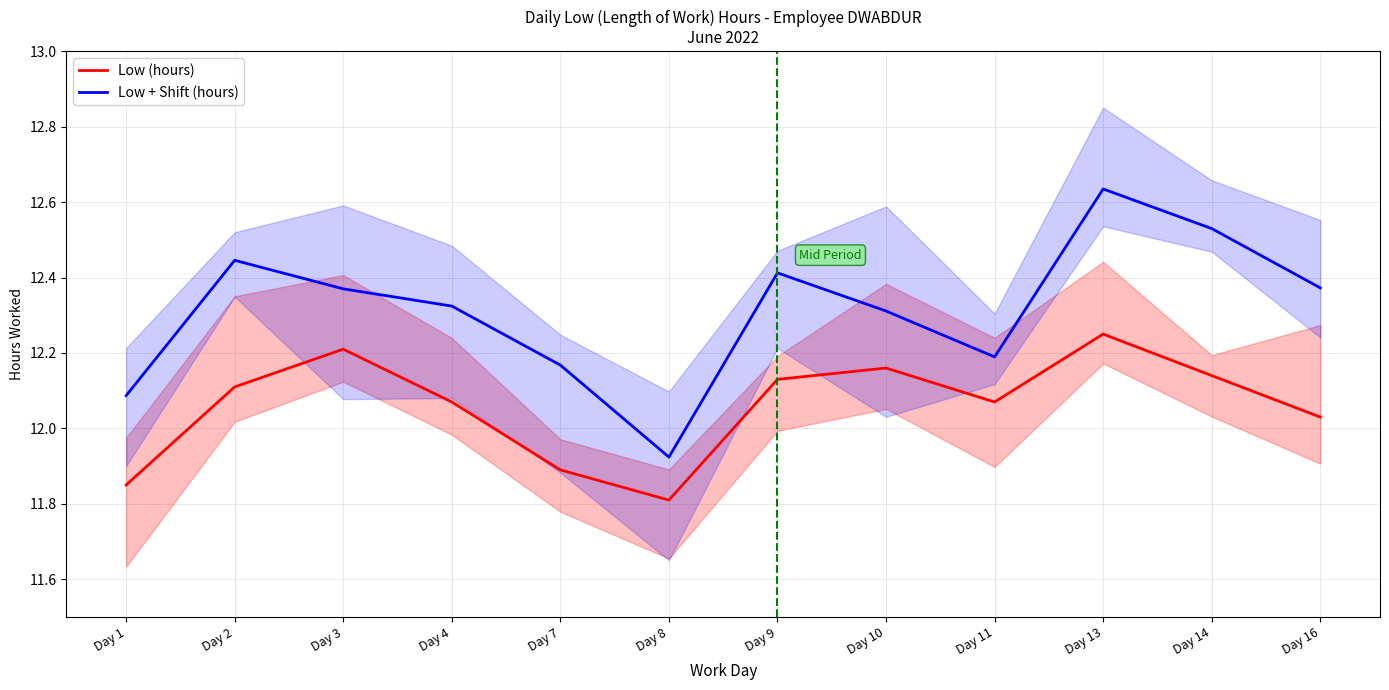

In Low + Shift (hours), how many points are higher than both neighbors (excluding endpoints)?

3